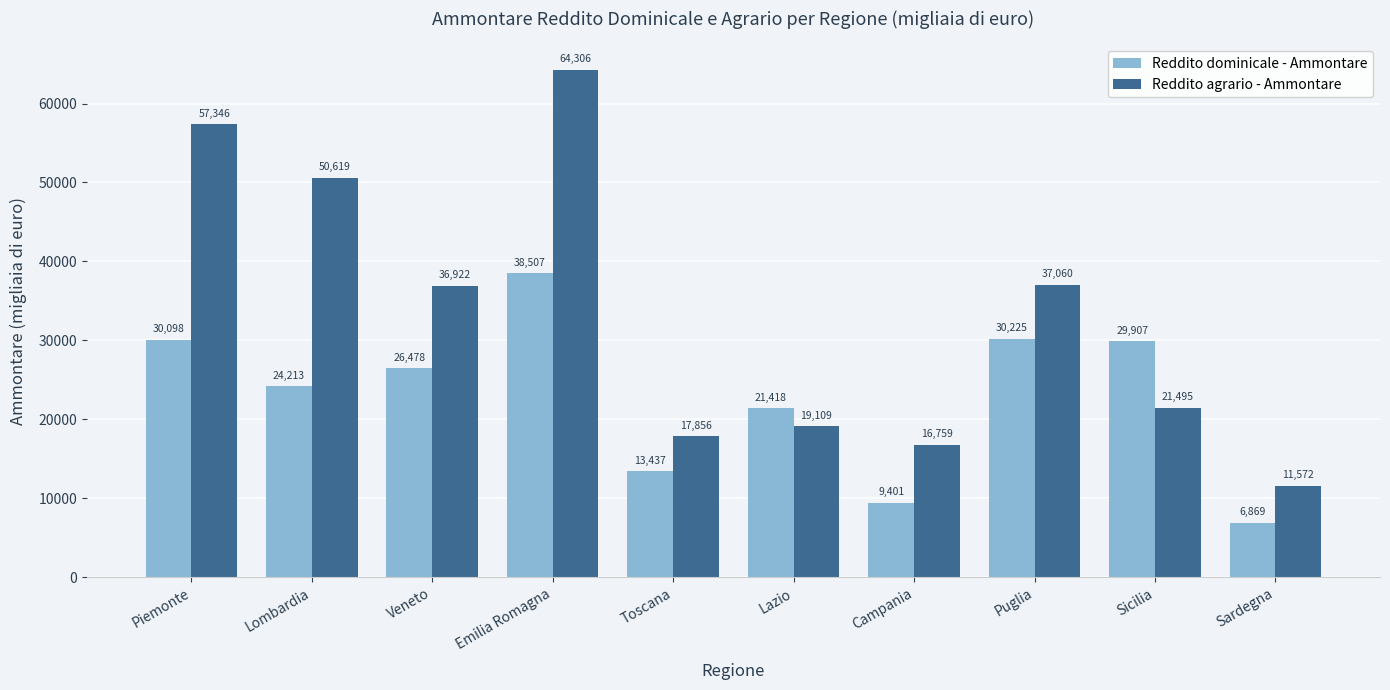

What is the value of the Reddito dominicale - Ammontare bar at the 2nd from the left?

24213